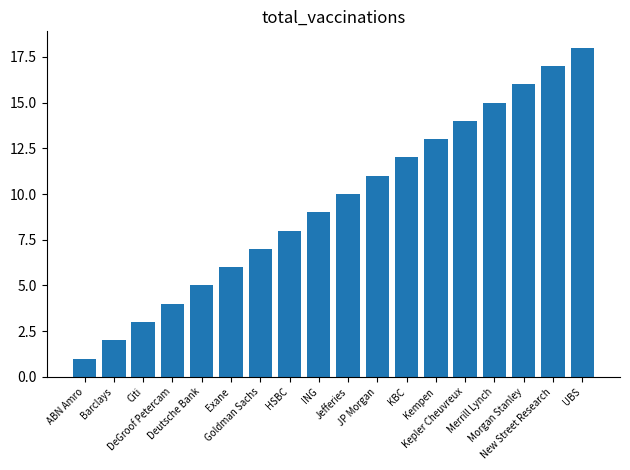

What is the change in value from KBC to Kempen?

+1